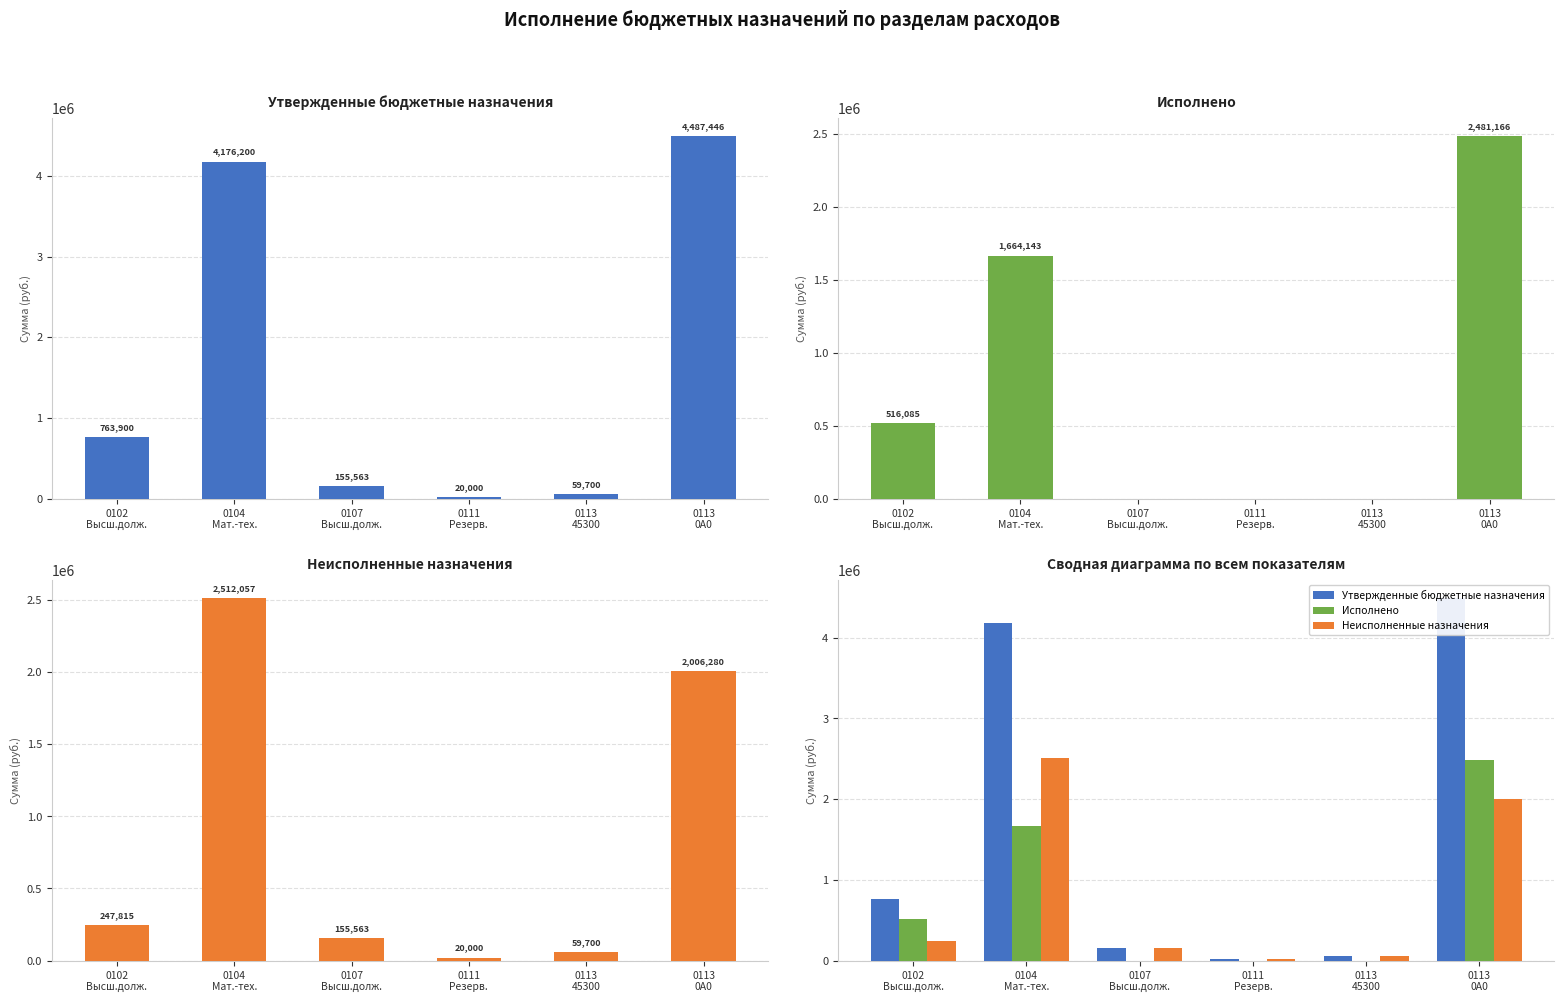

Reading right to left, list all the values displayed in this chart.

Утвержденные бюджетные назначения: 4487445.8	59700.0	20000.0	155562.6	4176200.0	763900.0
Исполнено: 2481166.2	0.0	0.0	0.0	1664142.9	516084.8
Неисполненные назначения: 2006279.6	59700.0	20000.0	155562.6	2512057.1	247815.2